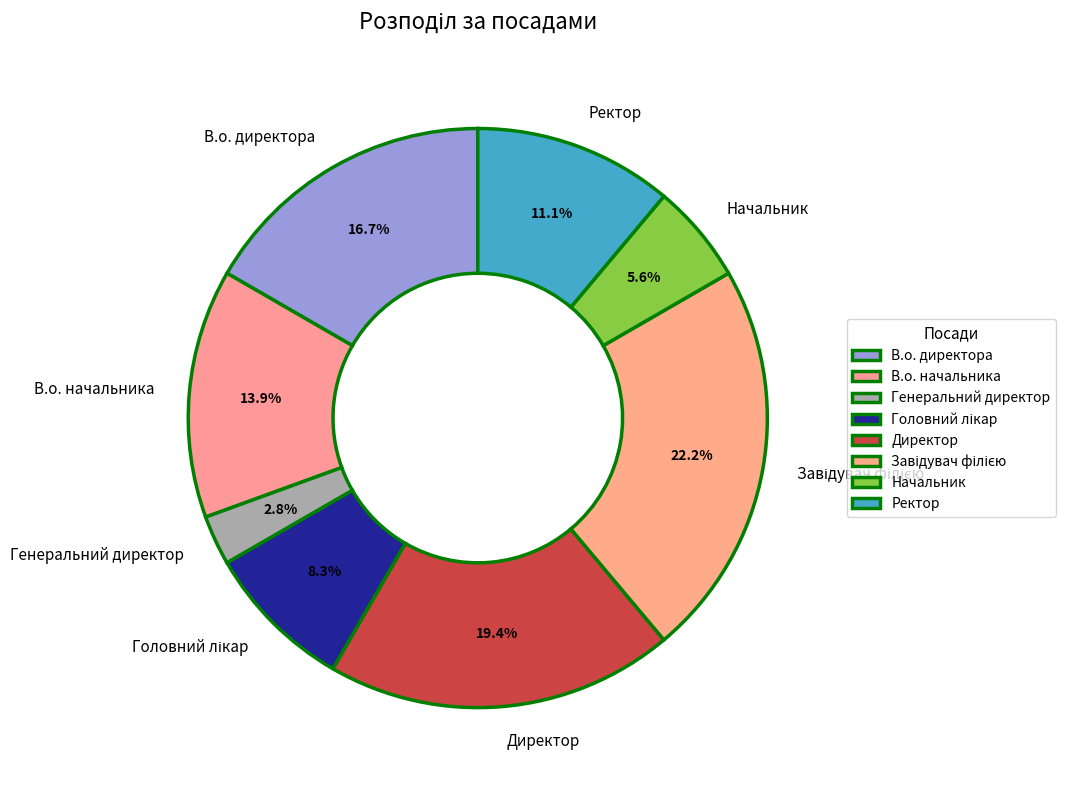

Is there a majority slice in this chart?

No